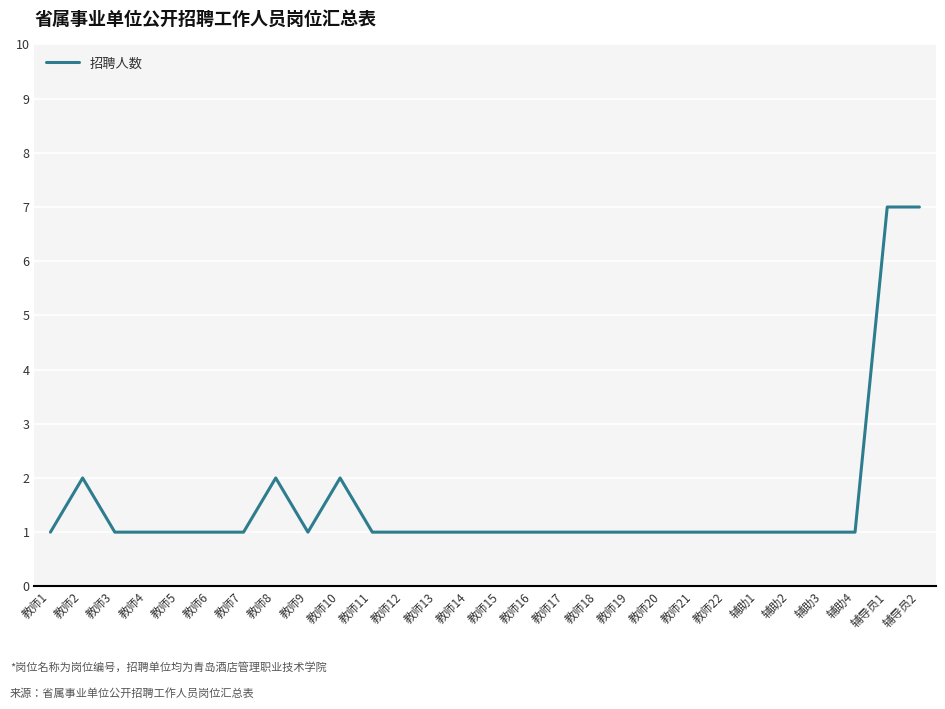

What is the sum of the values at 教师7 and 教师4?

2